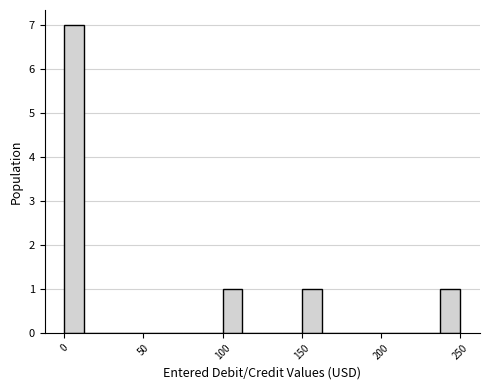

Around what value on the x-axis is the tallest bar? Give the approximate position of its centre, as read against the axis.

5